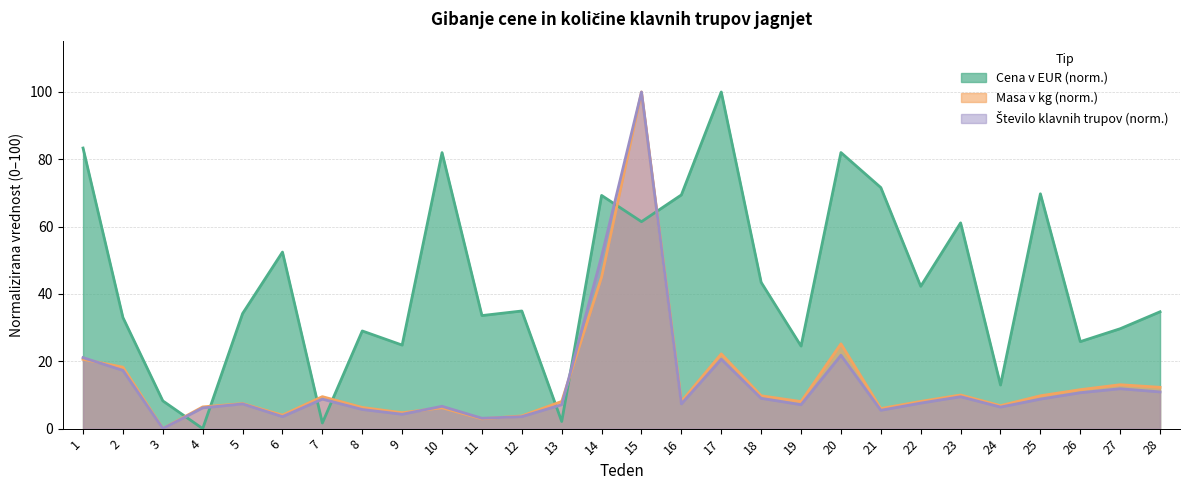

Reading left to right, transcribe all the data shown in this chart.

Cena v EUR: 83.4	33.0	8.2	0.0	34.2	52.5	1.7	29.0	24.8	82.0	33.6	34.9	2.1	69.3	61.5	69.4	100.0	43.4	24.5	82.0	71.6	42.3	61.1	13.0	69.8	25.8	29.7	34.7
Masa v kg: 20.6	18.3	0.0	6.5	7.5	4.0	9.5	6.3	4.7	6.2	2.9	3.8	8.1	45.1	100.0	8.0	22.2	9.8	8.0	25.2	6.0	8.1	10.0	6.8	9.8	11.6	13.0	12.3
Število klavnih trupov: 21.1	17.3	0.0	6.2	7.3	3.6	8.8	5.7	4.3	6.6	3.1	3.6	7.1	51.2	100.0	7.3	20.6	9.0	7.1	21.8	5.5	7.6	9.5	6.4	8.8	10.7	11.8	10.9